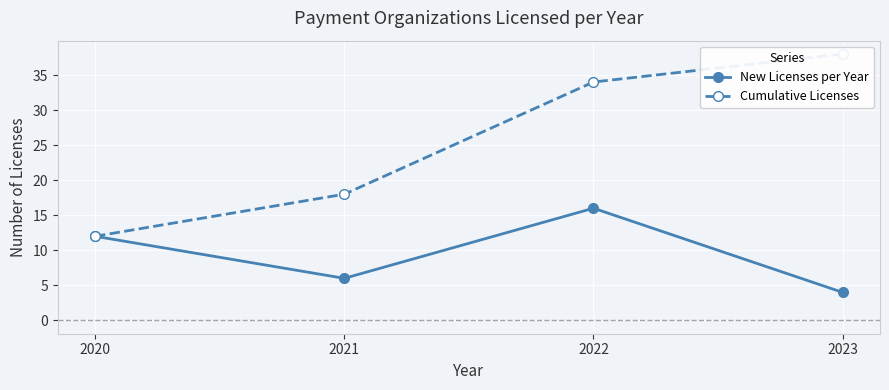

Between 2020 and 2021, which series saw the biggest shift?

New Licenses per Year